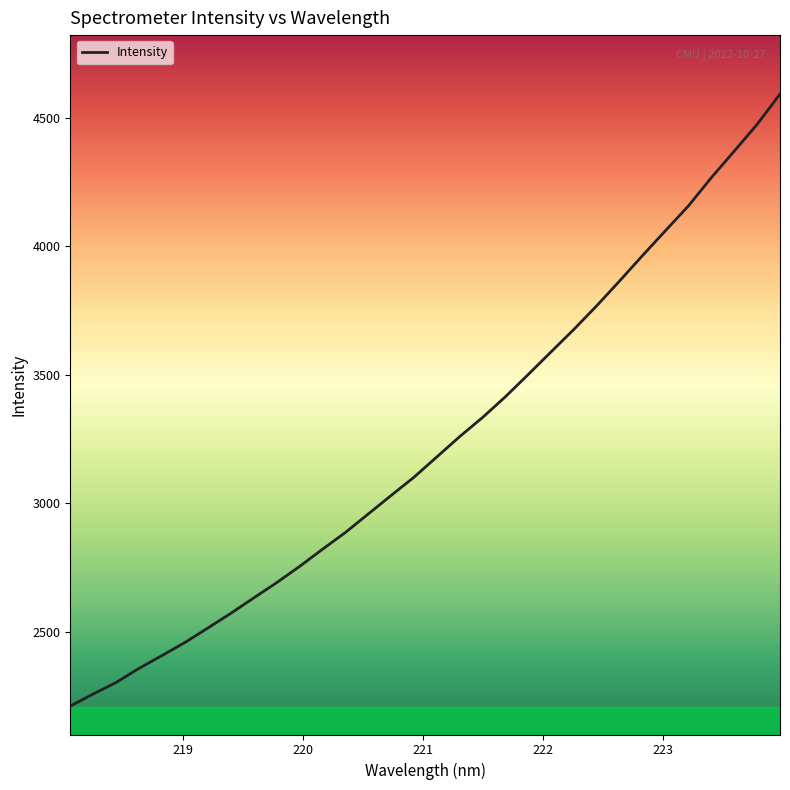

What is the greatest value displayed?

4592.7